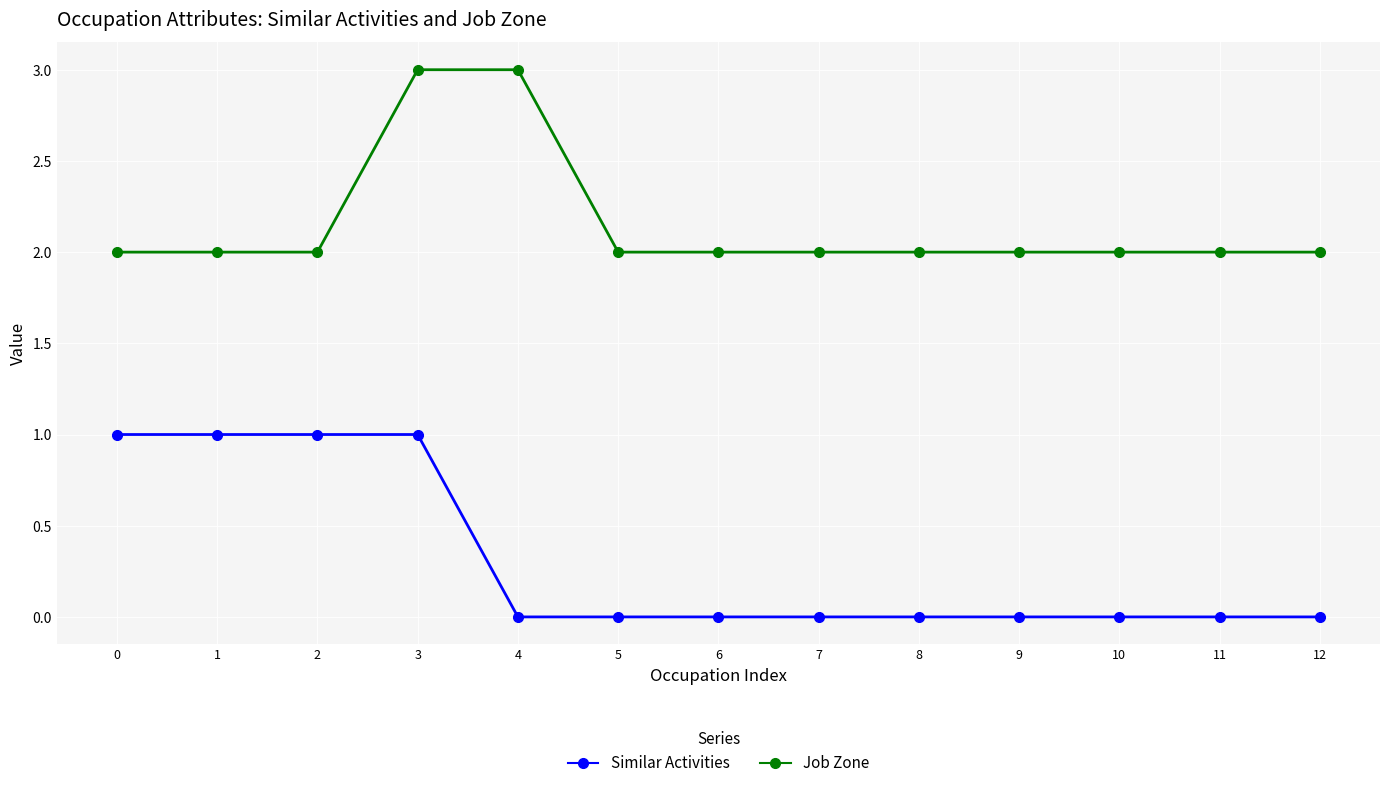

Does the chart display data point markers on the line(s)?

Yes